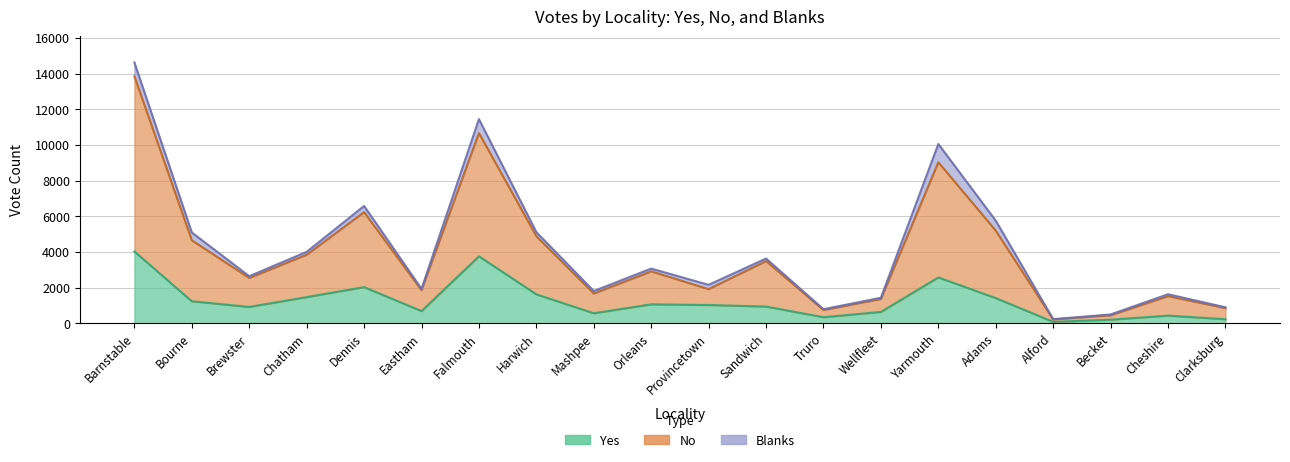

What value does the Yes series have at Clarksburg, to the nearest 100?

200